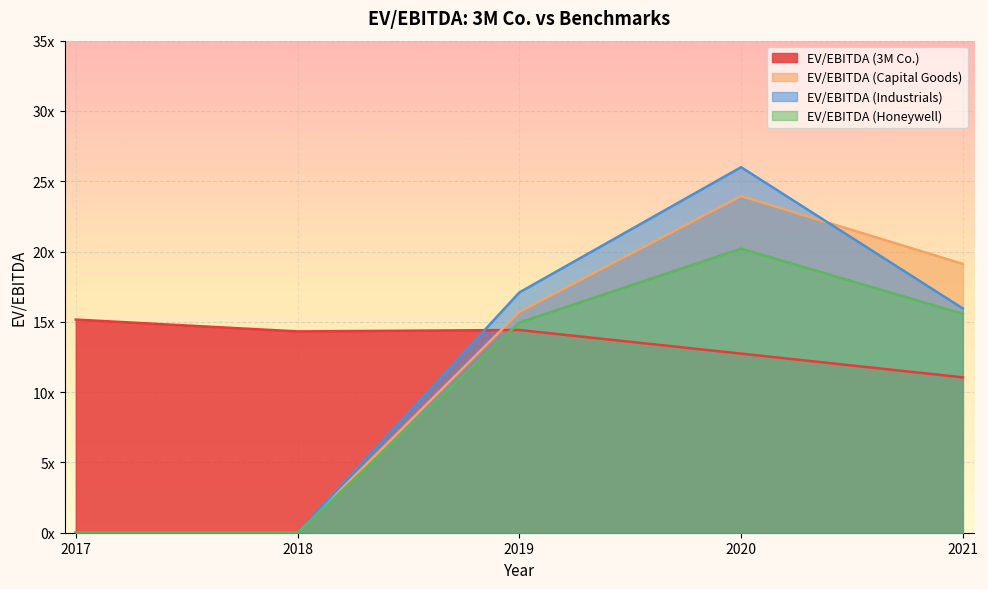

How many lines are shown in the chart?

4